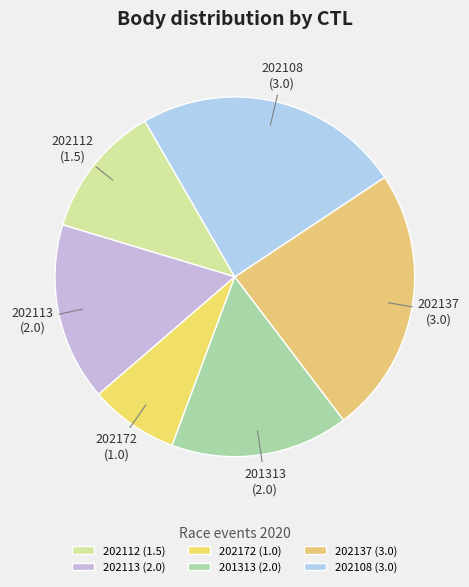

Does any single category account for the majority?

No